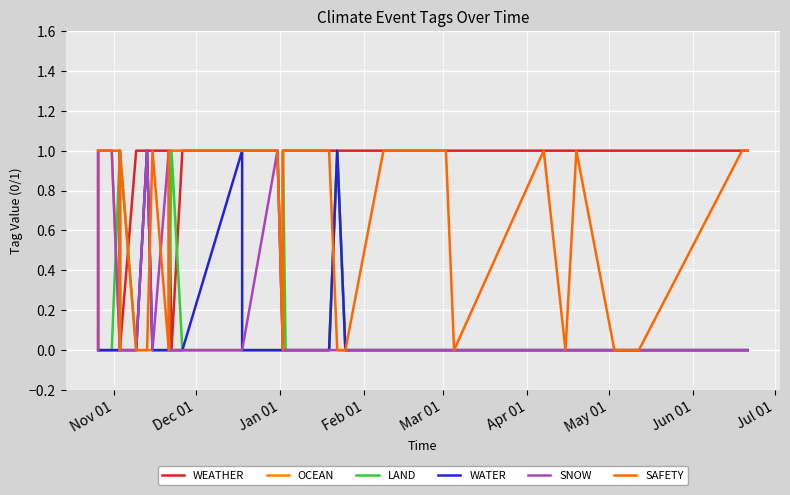

List the series in order of their peak value, highest first.

WEATHER, OCEAN, LAND, WATER, SNOW, SAFETY